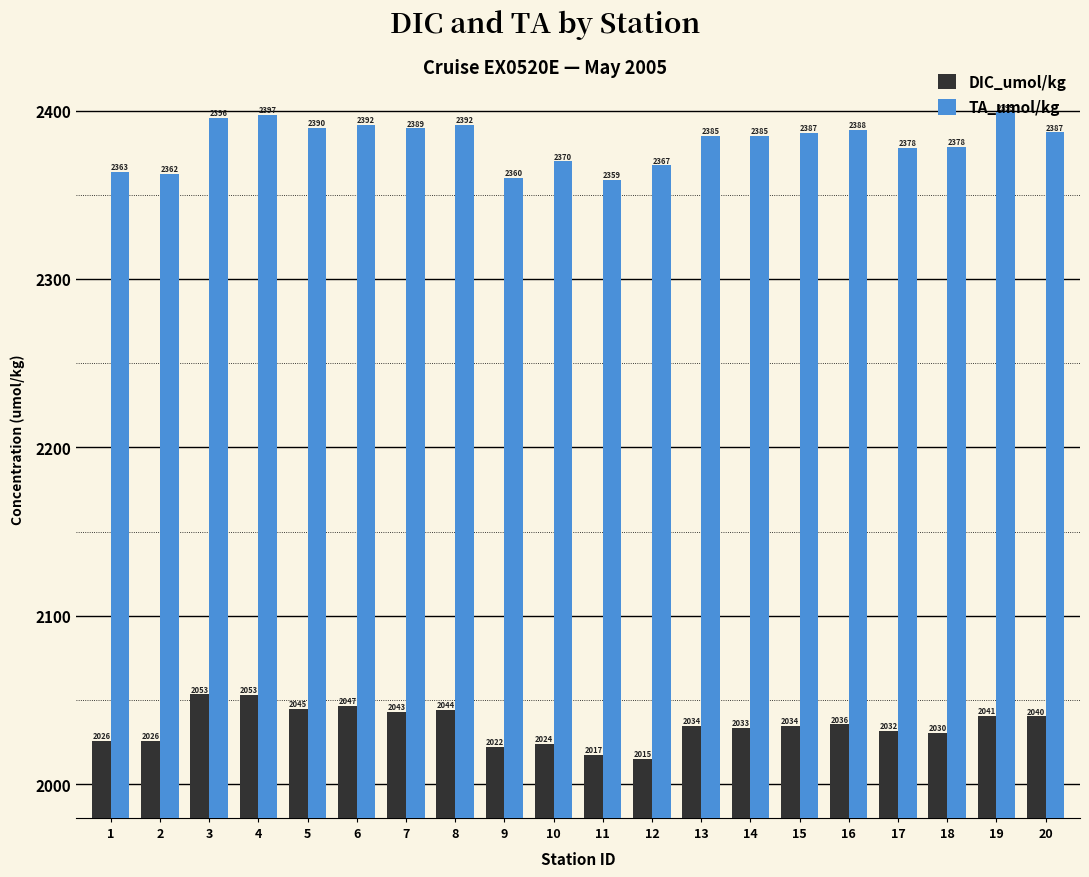

True or false: DIC_umol/kg has a value of 3500.5 at 15.

False